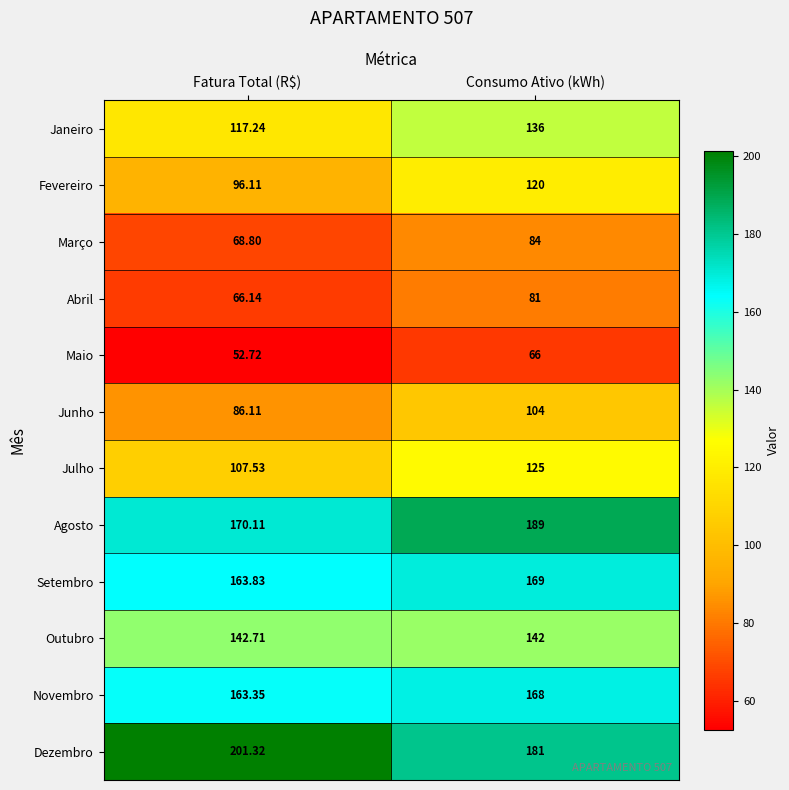

At which label does Dezembro first exceed 201?

Fatura Total (R$)